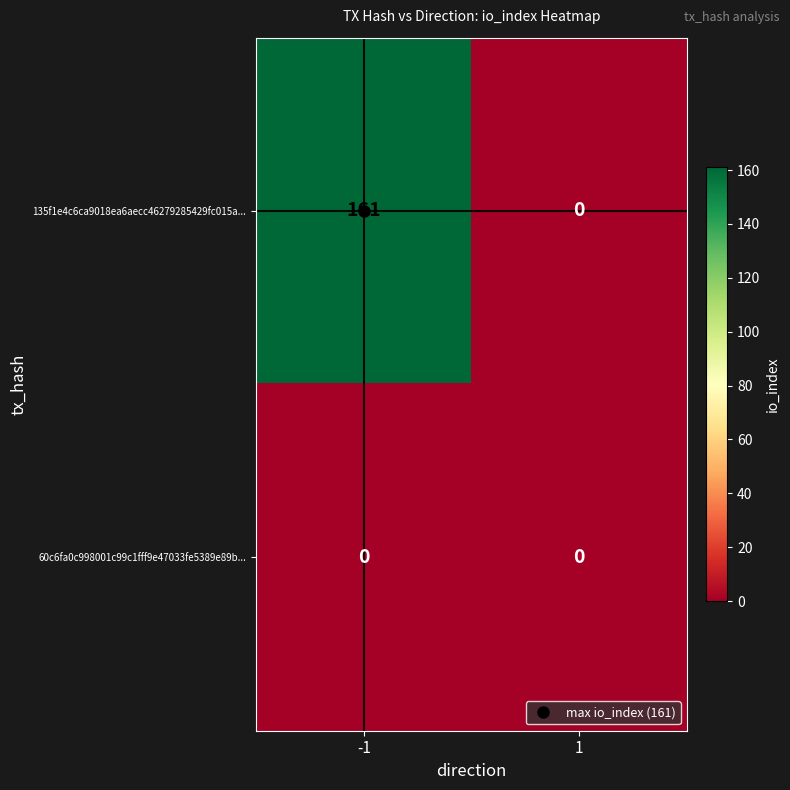

Which series changed the most between -1 and 1?

135f1e4c6ca9018ea6aecc46279285429fc015a...